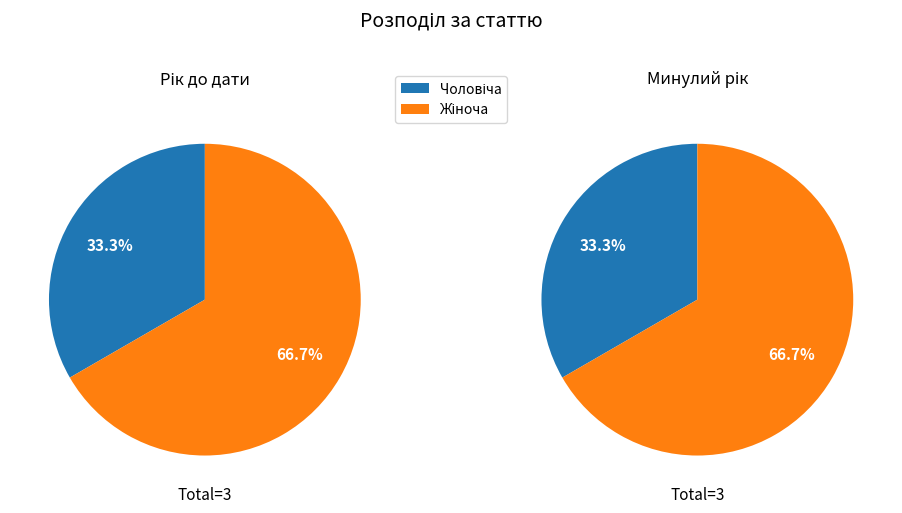

Which has a higher value, Жіноча or Чоловіча?

Жіноча